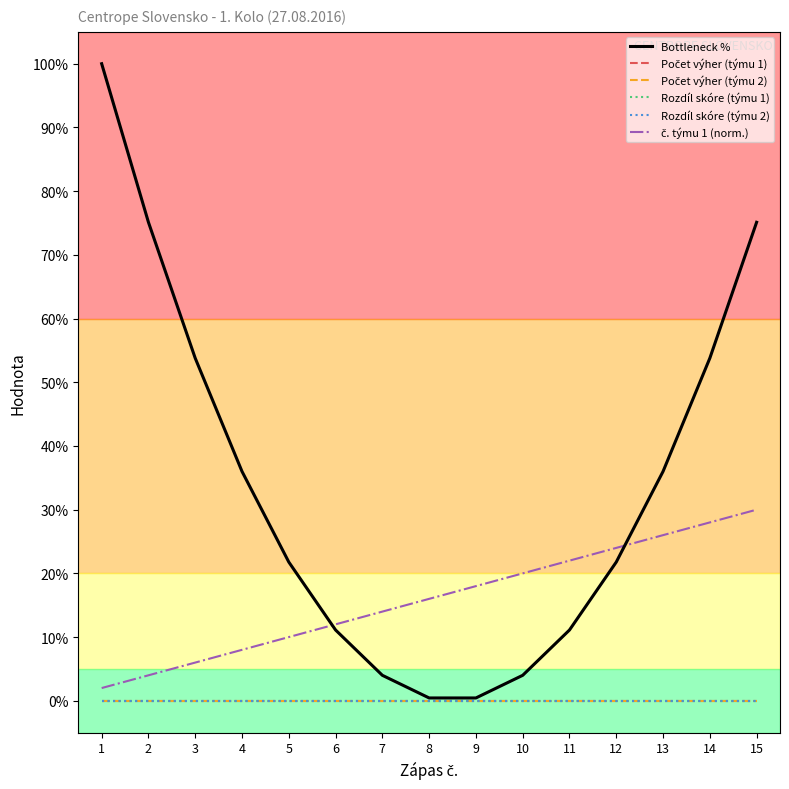

What is the total value across all series at 9?

18.4